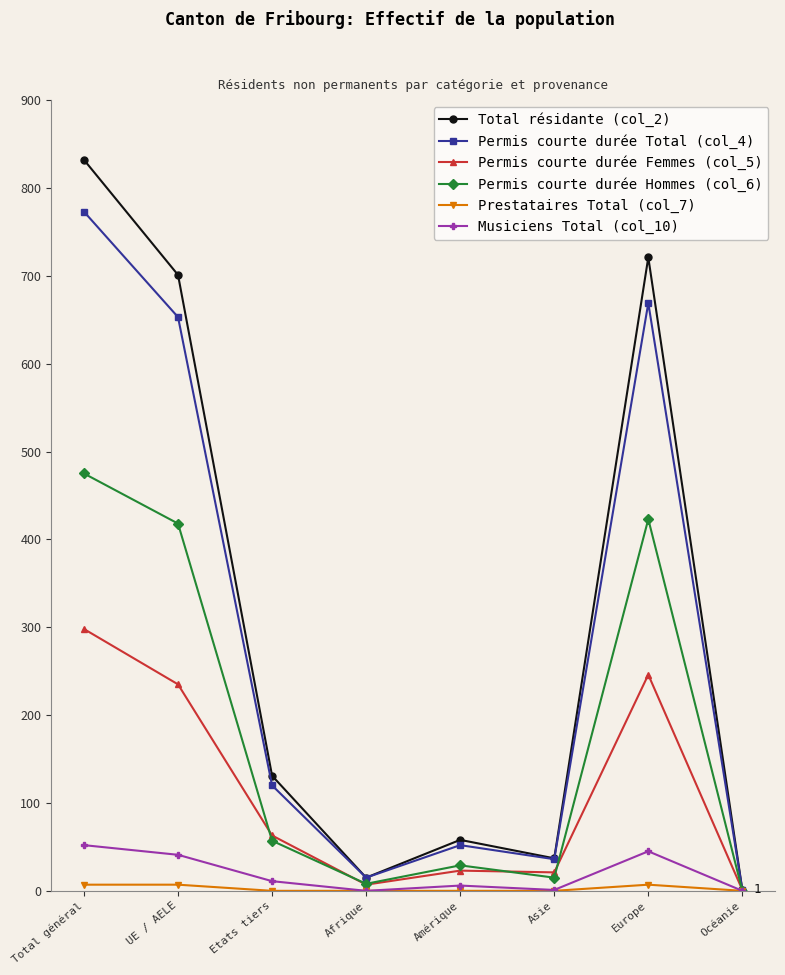

How many data points in Total résidante (col_2) are less than 131?

4